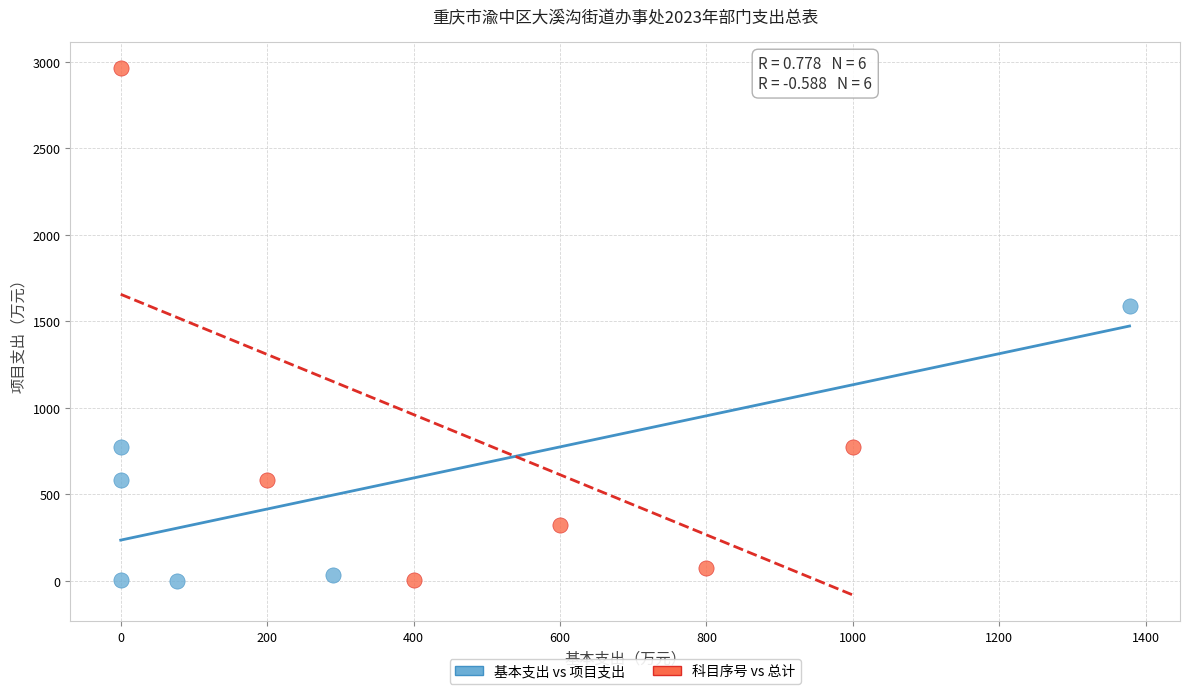

Which series has the largest Y range (max minus min)?

科目序号 vs 总计